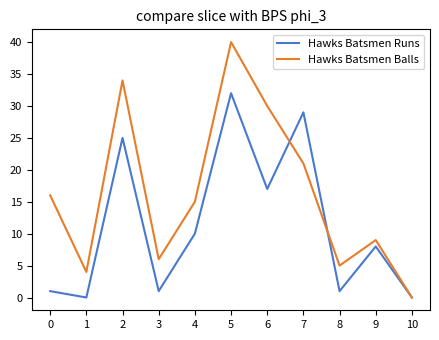

Reading left to right, what are all the values shown in this chart?

Hawks Batsmen Runs: 1	0	25	1	10	32	17	29	1	8	0
Hawks Batsmen Balls: 16	4	34	6	15	40	30	21	5	9	0